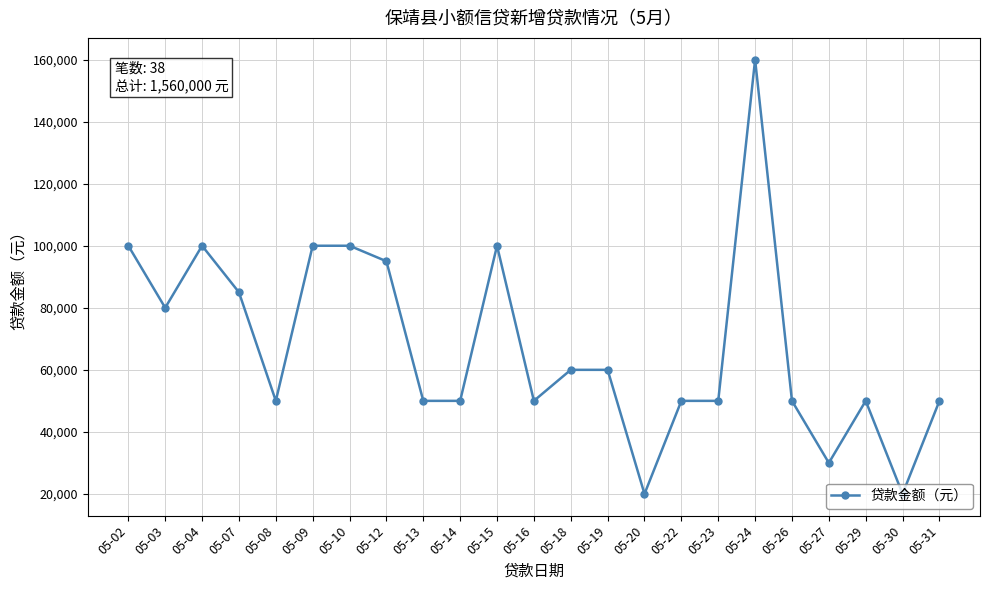

What is the greatest value displayed?

160000